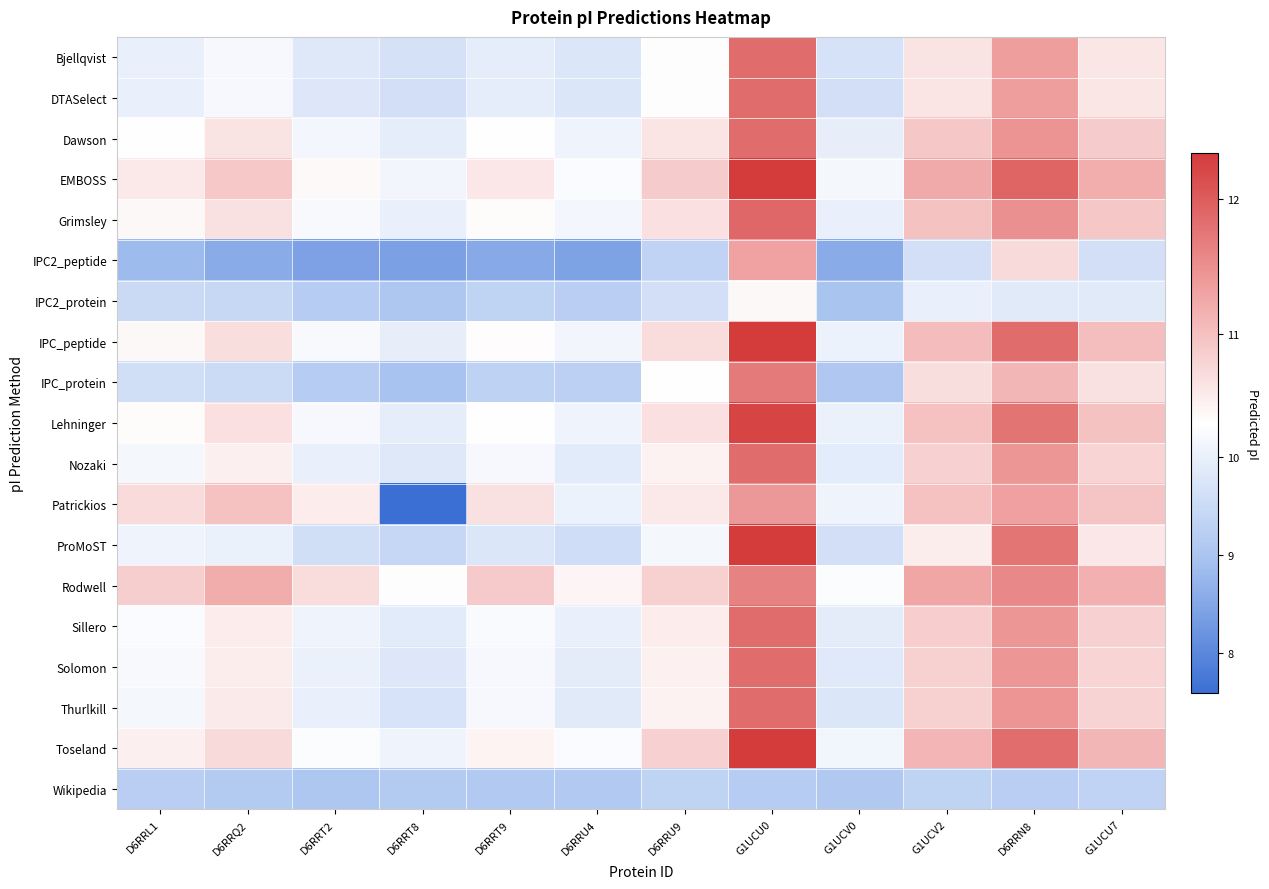

Which series has the largest range (max minus min)?

Patrickios